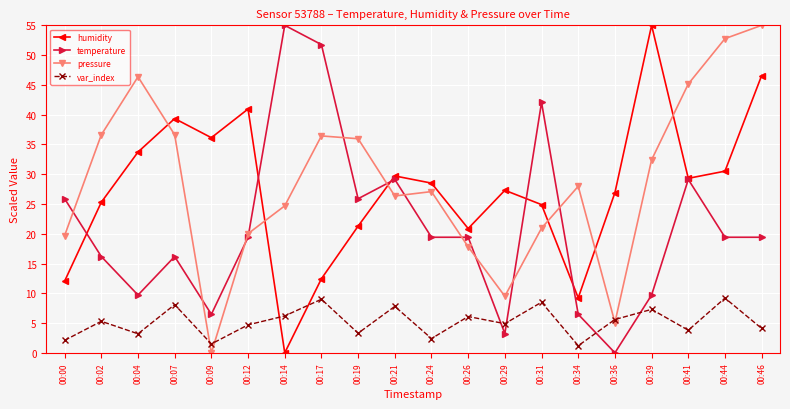

True or false: var_index and temperature intersect in this chart.

True